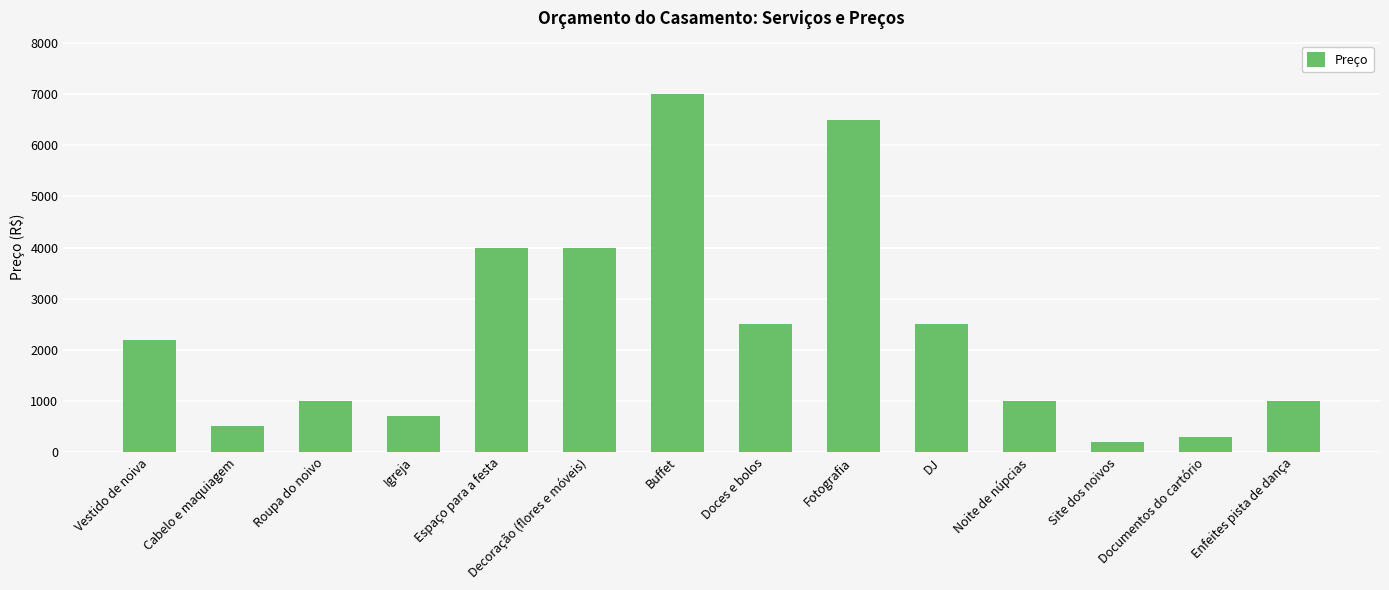

What position from the right is Fotografia?

6